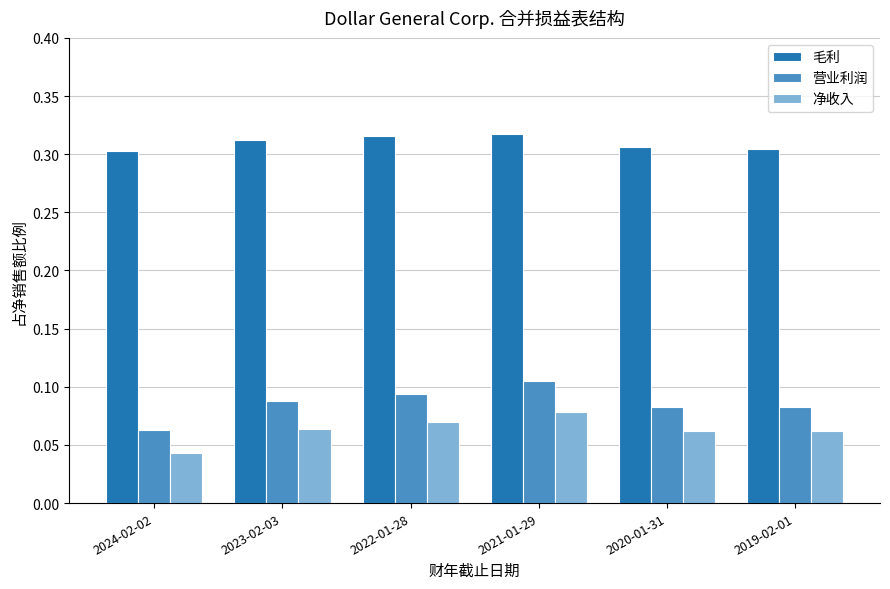

Rank the series at 2021-01-29 from highest to lowest value.

毛利, 营业利润, 净收入